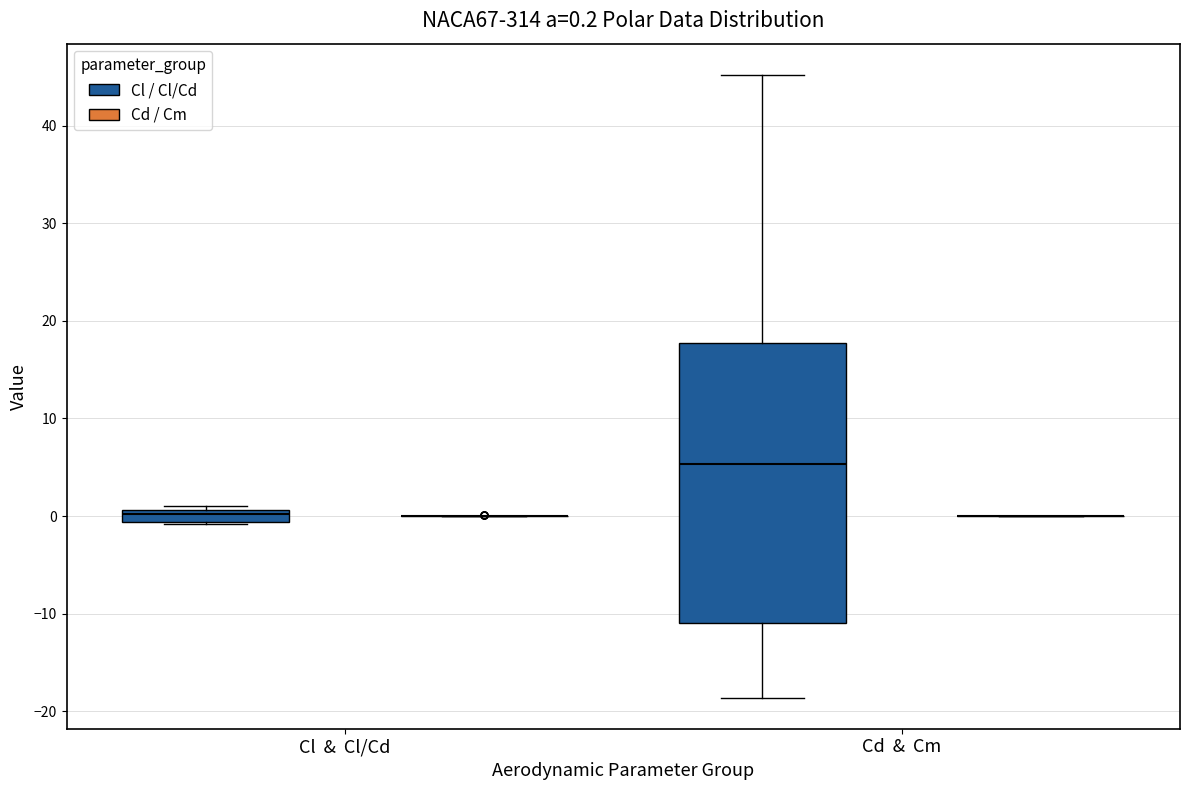

Which box is the tallest, from its lower edge to its upper edge?

Cd & Cm (Cl / Cl/Cd)